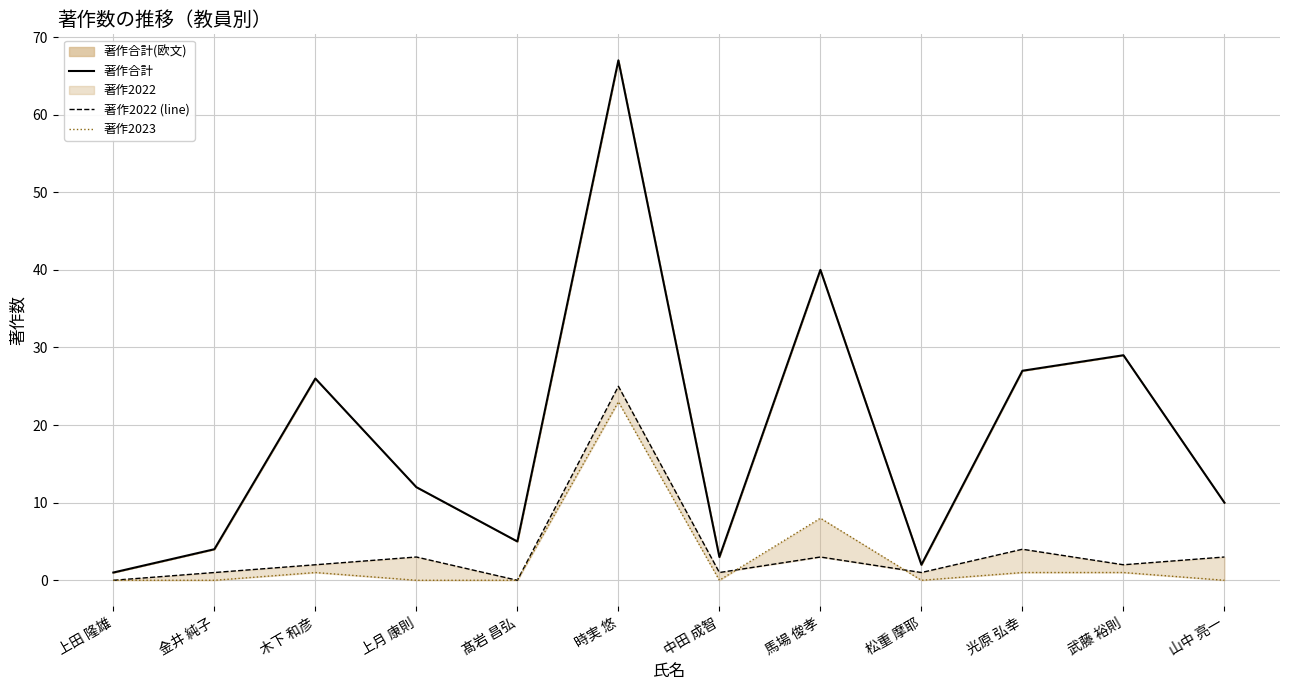

The 著作合計 series shows 11 at 木下 和彦. True or false?

False